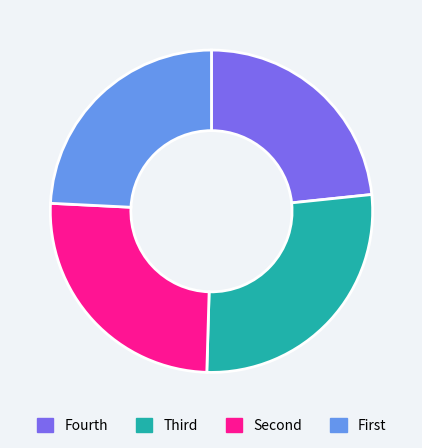

Is there any slice that represents more than half of the pie?

No